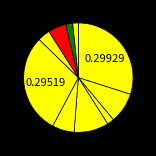

Count the number of slices in the pie.

10